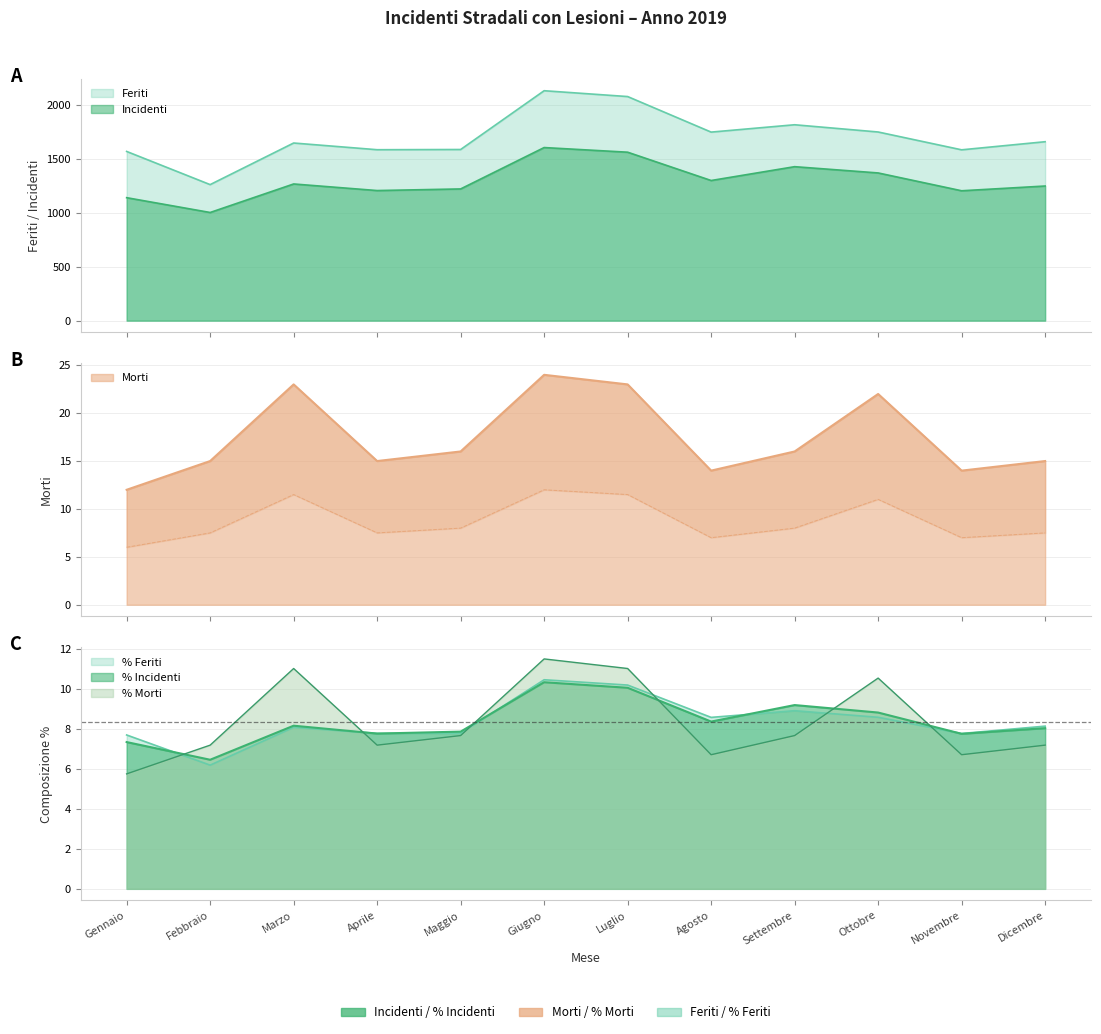

At which label does Incidenti reach its minimum?

Febbraio